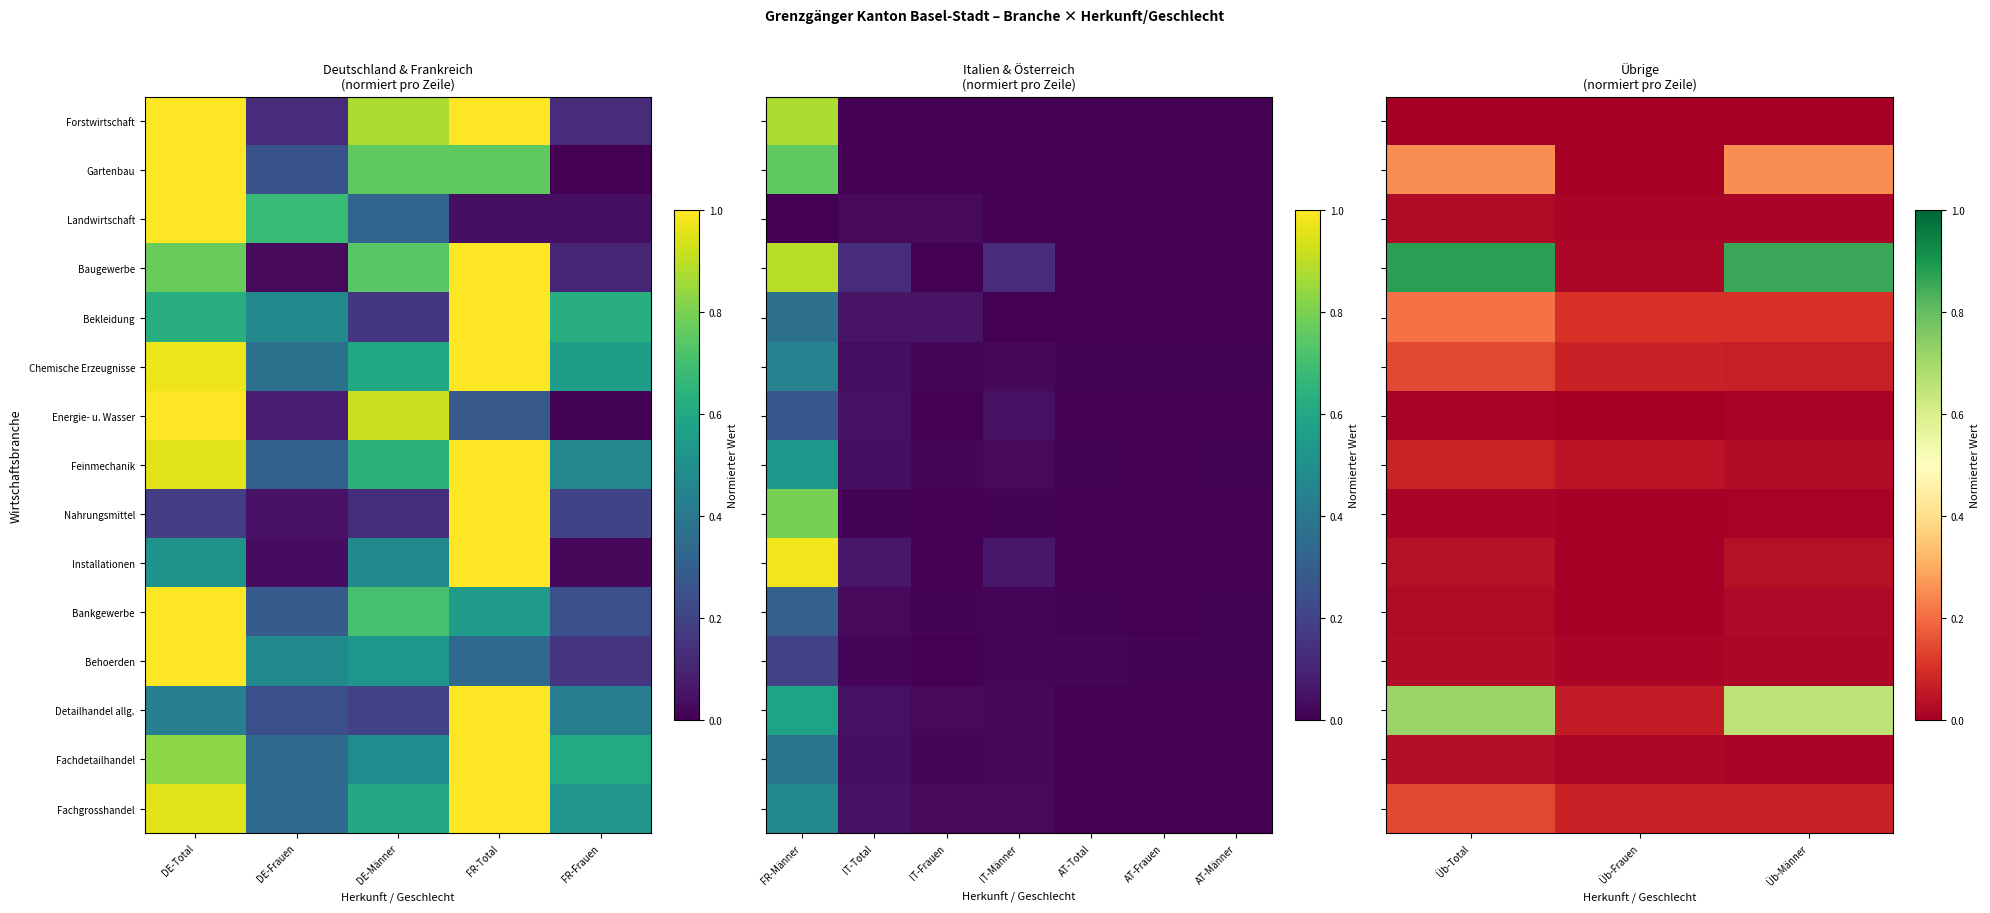

The Installationen series shows 0.1 at Üb-Männer. True or false?

False